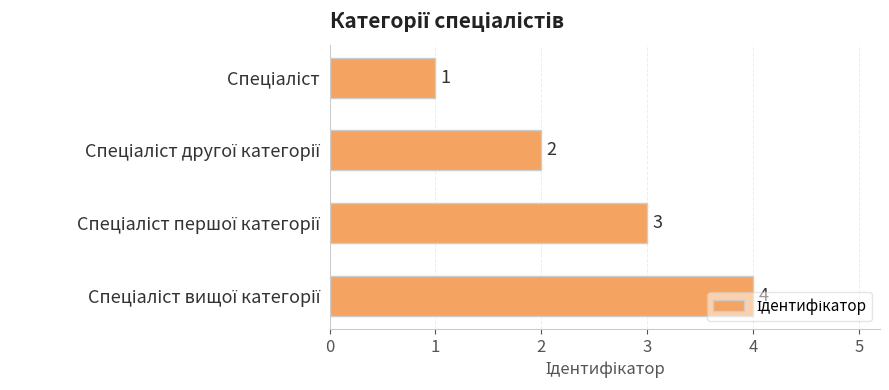

Count the values in the range 2 to 4.

3